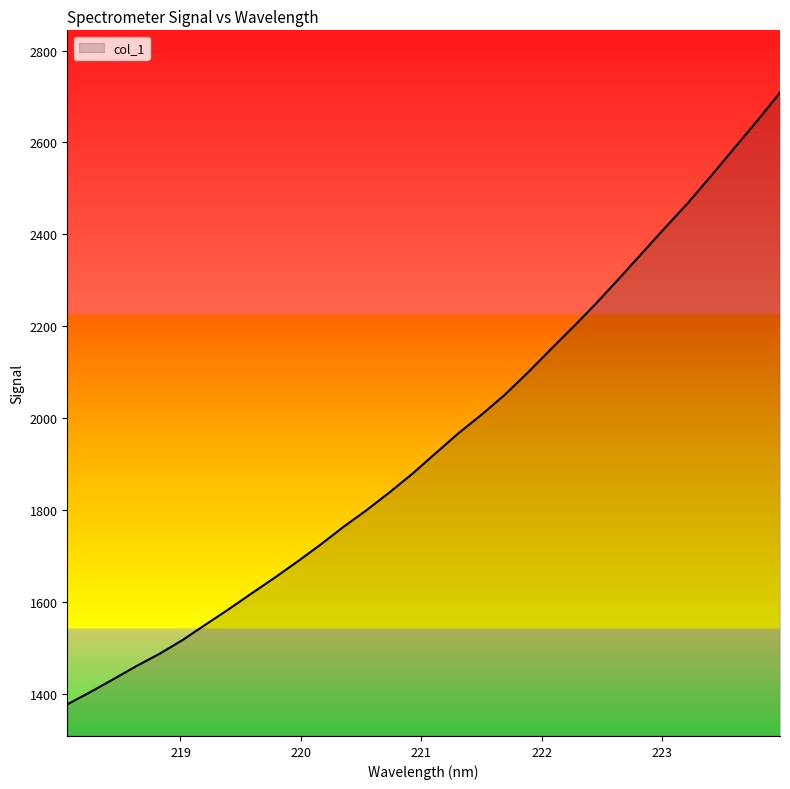

What is the difference between the maximum and minimum values?

1331.9